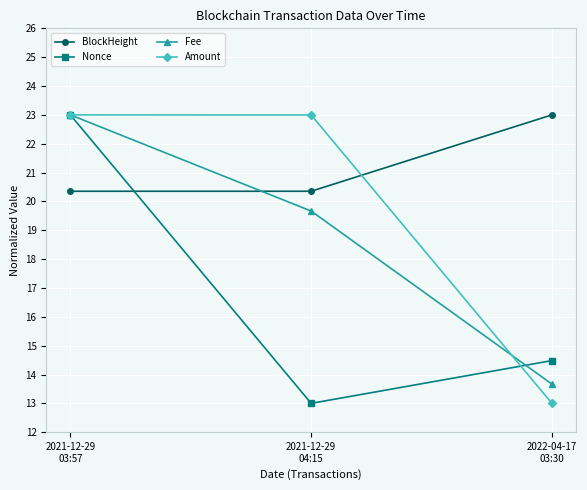

How many values in the Fee series exceed 19?

2